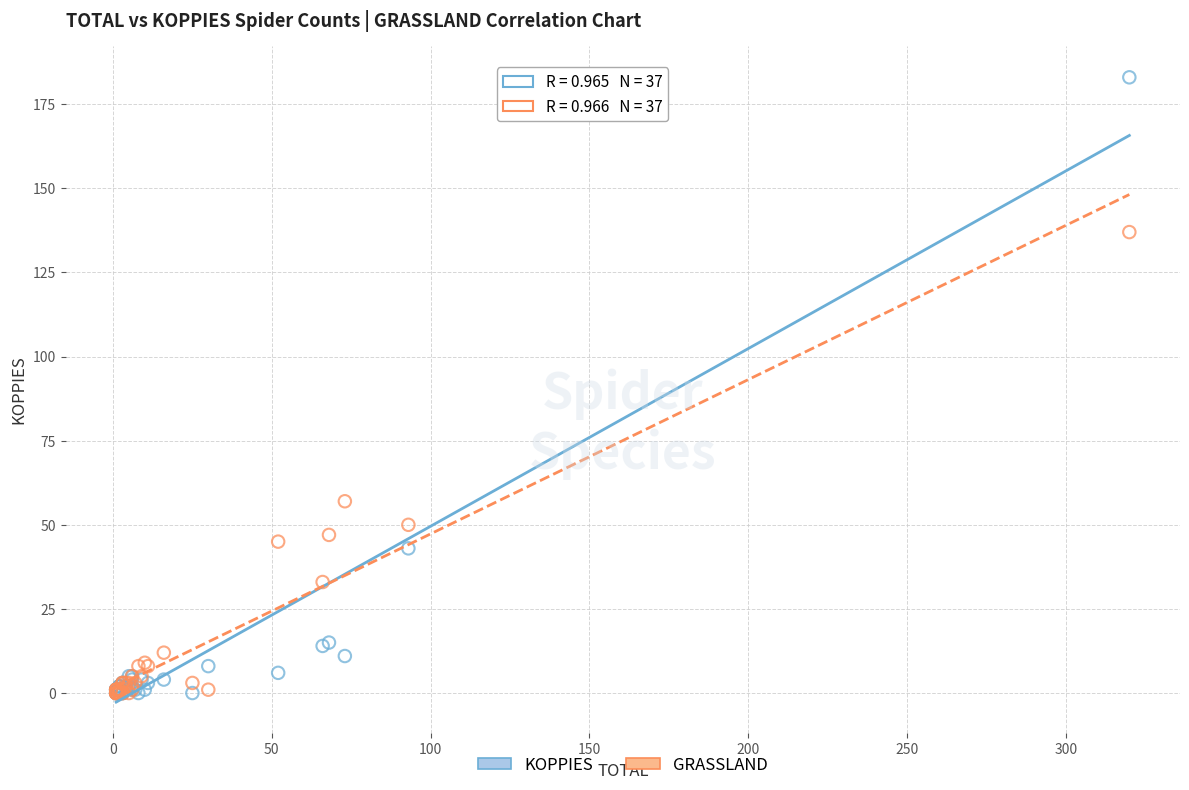

Across all series, what Y value is closest to 91?

57